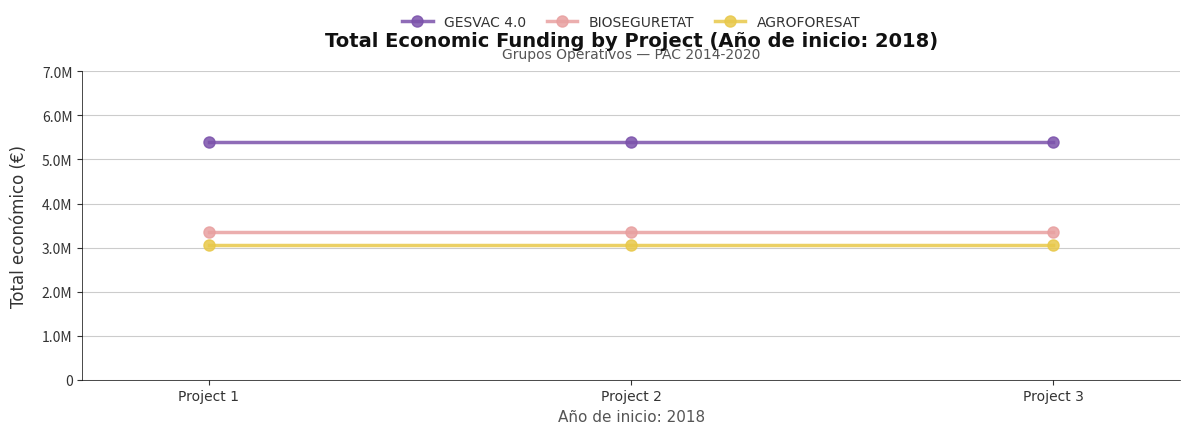

Between Project 2 and Project 3, which is larger?

Project 2